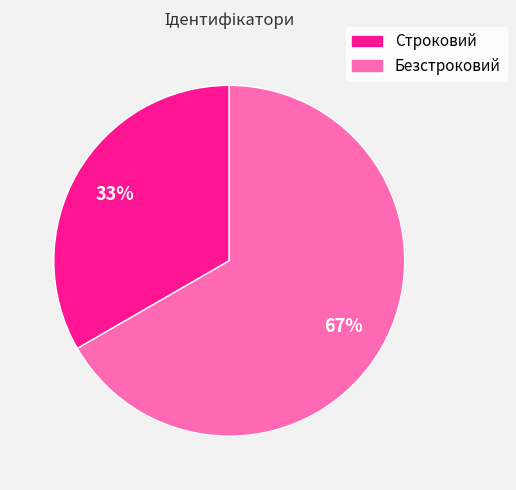

Which slice represents more than half of the pie?

Безстроковий